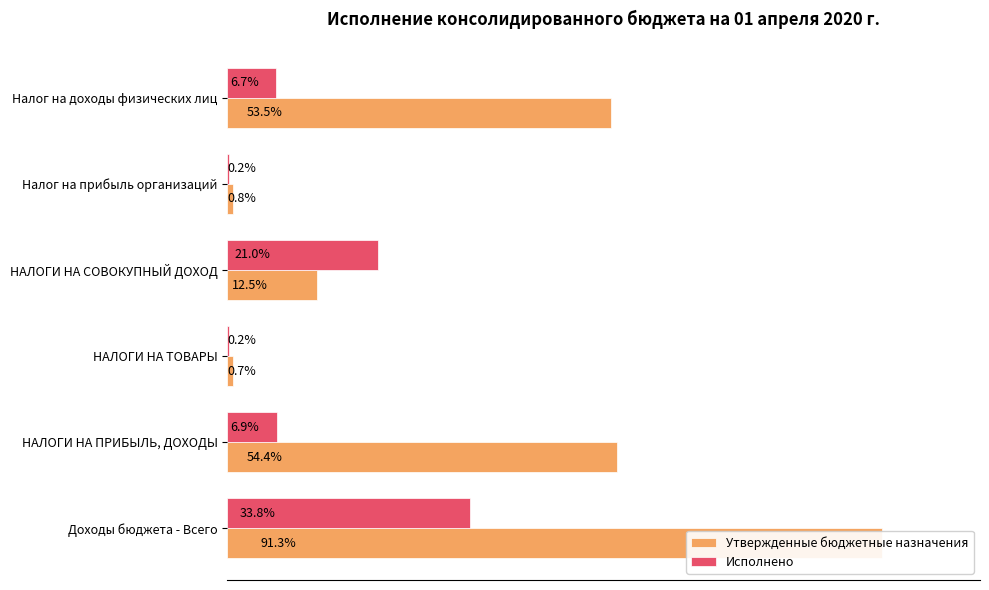

Is the value of Утвержденные бюджетные назначения at Налог на прибыль организаций greater than the value of Исполнено at Налог на доходы физических лиц?

No